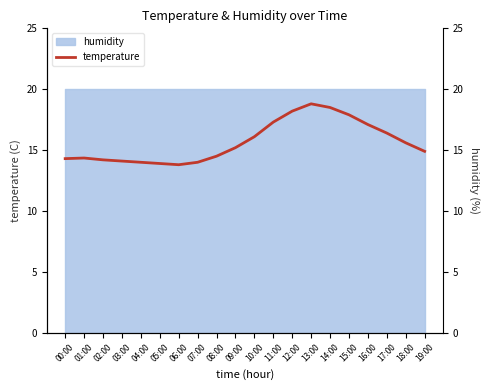

Which category has the lowest value across all series?

06:00